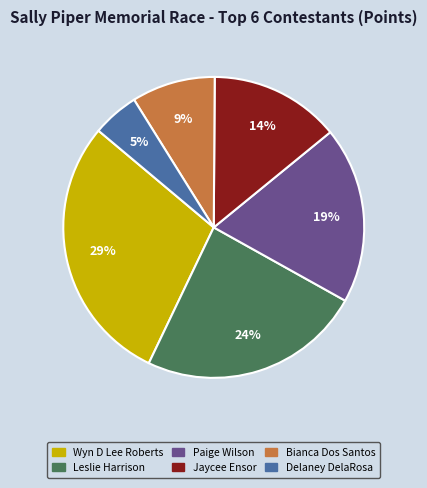

To the nearest percent, what is the difference between the Delaney DelaRosa and Wyn D Lee Roberts slice percentages?

24%